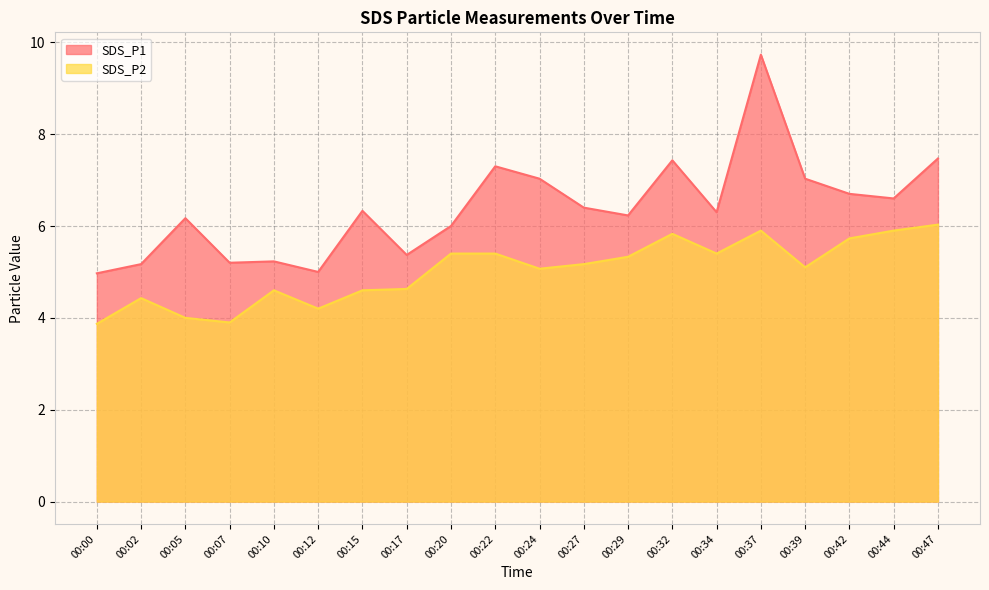

What is the total value across all series at 00:32?

13.3